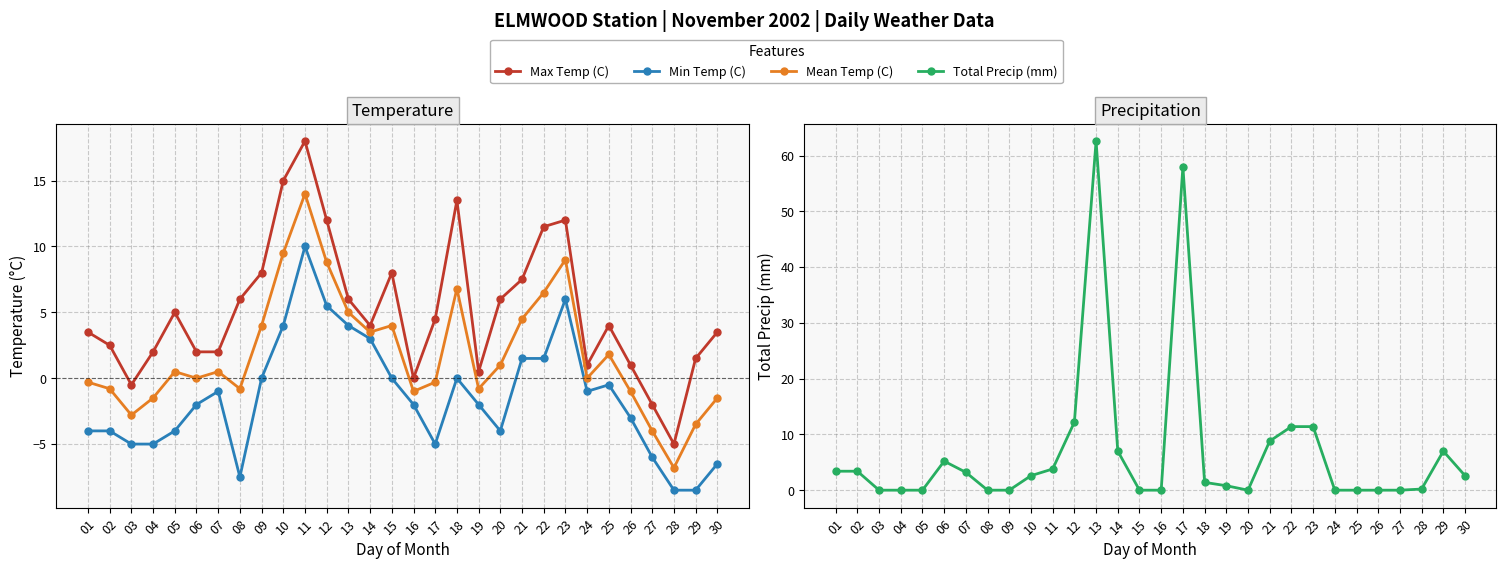

What is the value of the Min Temp (C) point at the 27th from the left?

-6.0